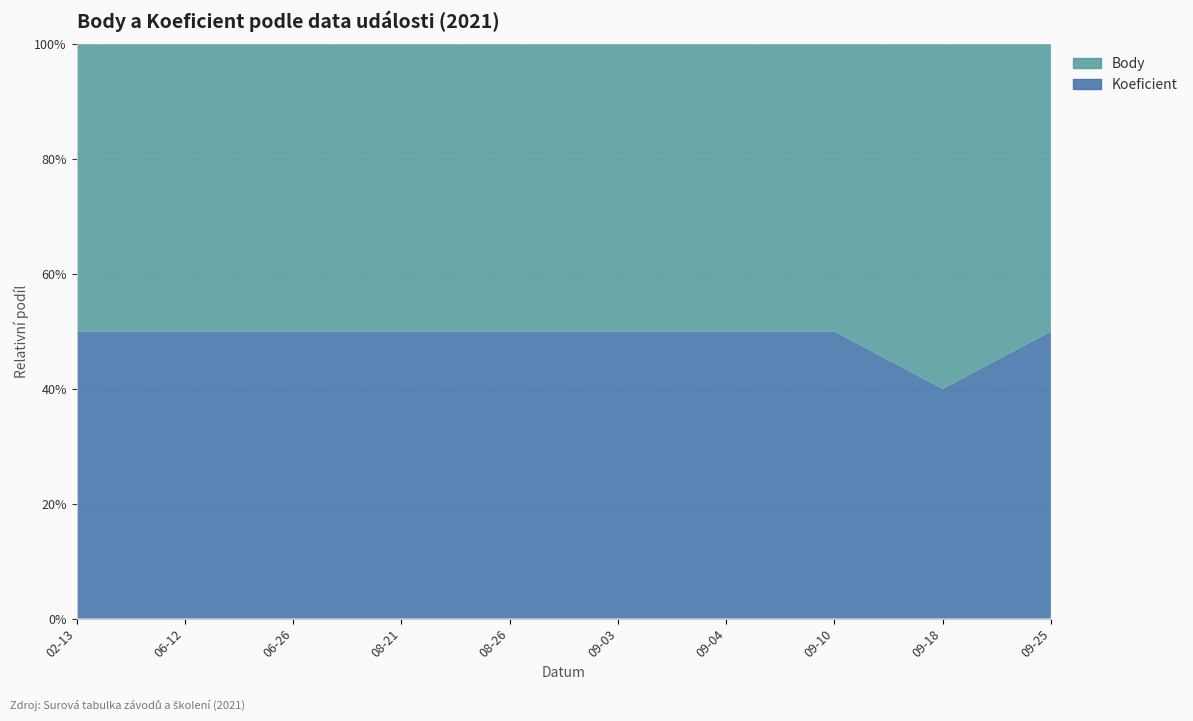

Reading left to right, extract all data points from this chart.

Body: 1.0	8.0	7.0	12.0	12.0	12.0	7.0	12.0	10.5	12.0
Koeficient: 1.0	8.0	7.0	12.0	12.0	12.0	7.0	12.0	7.0	12.0